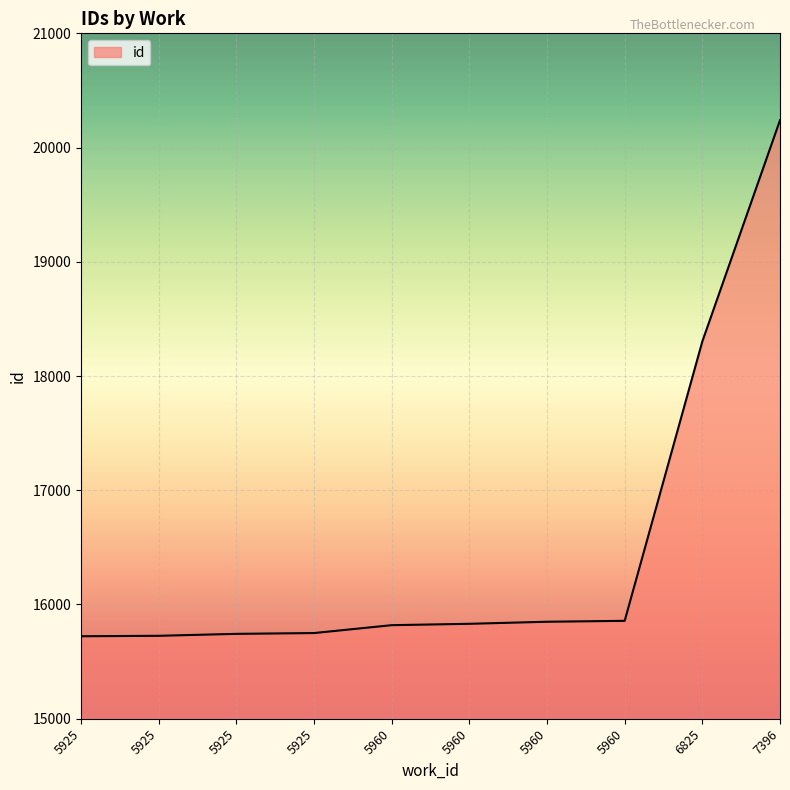

What is the minimum value shown in the chart?

15722